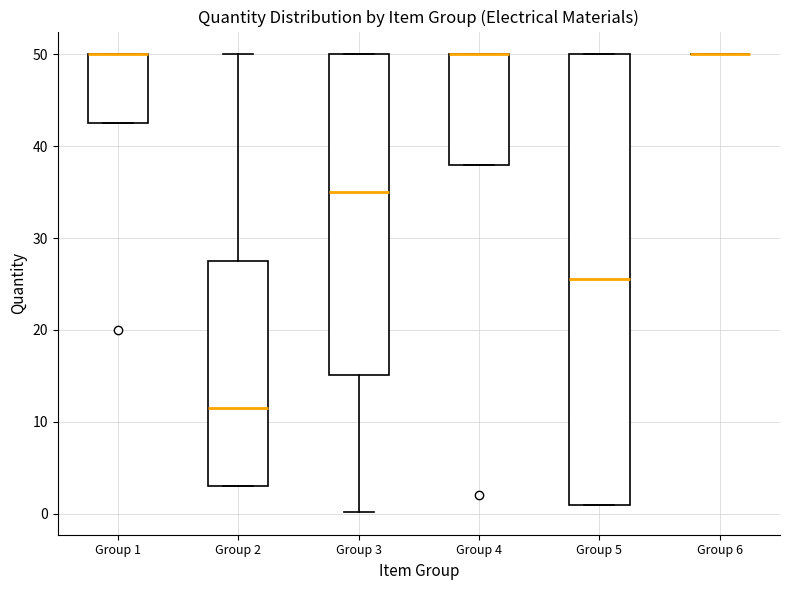

Where does the median line of the box for Group 3 sit on the y-axis? The values are not printed on the chart, so give them approximately, as read against the axis.

35